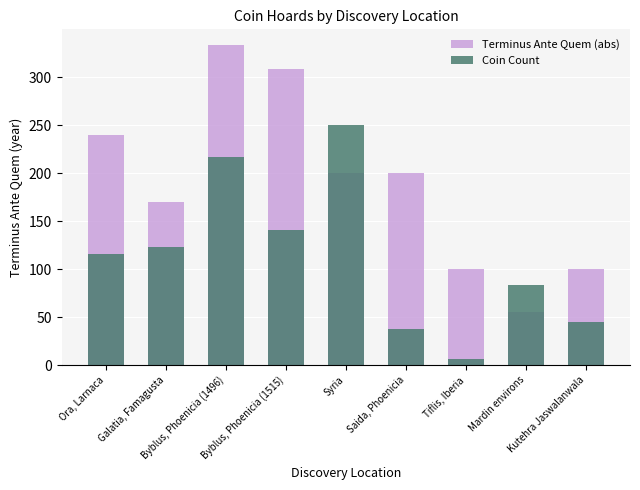

What is the smallest value displayed?

6